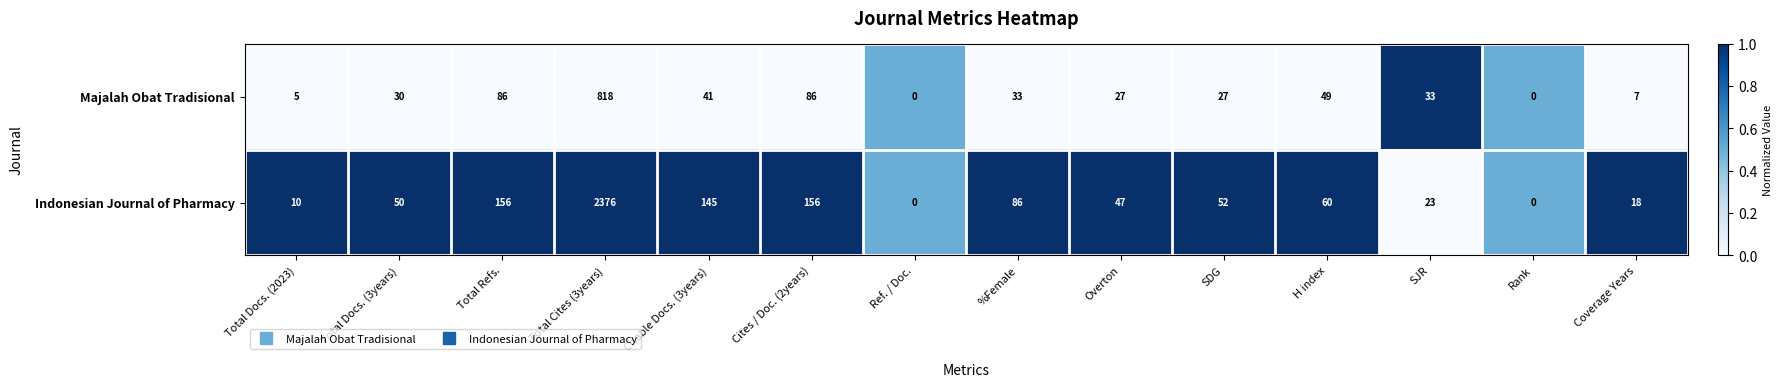

Reading left to right, list all the values displayed in this chart.

Majalah Obat Tradisional: 5	30	86	818	41	86	0	33	27	27	49	33	0	7
Indonesian Journal of Pharmacy: 10	50	156	2376	145	156	0	86	47	52	60	23	0	18